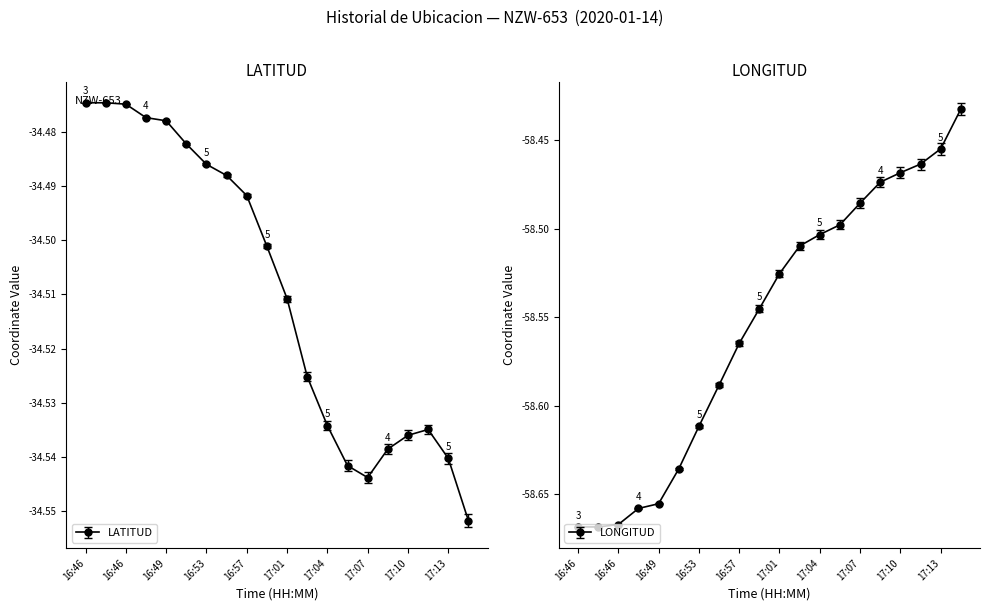

True or false: LATITUD and LONGITUD intersect in this chart.

False